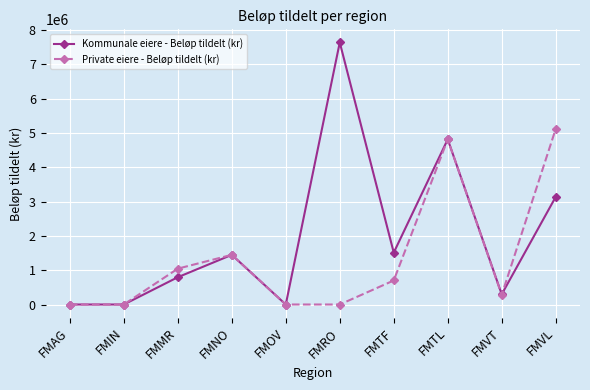

What is the label of the 7th point from the right?

FMNO